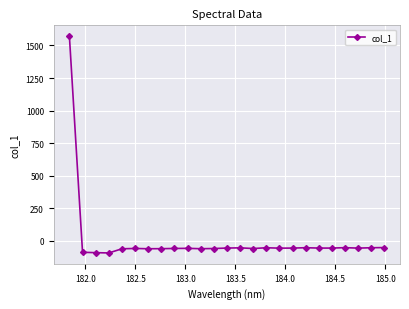

What is the sum of all values?

90.1